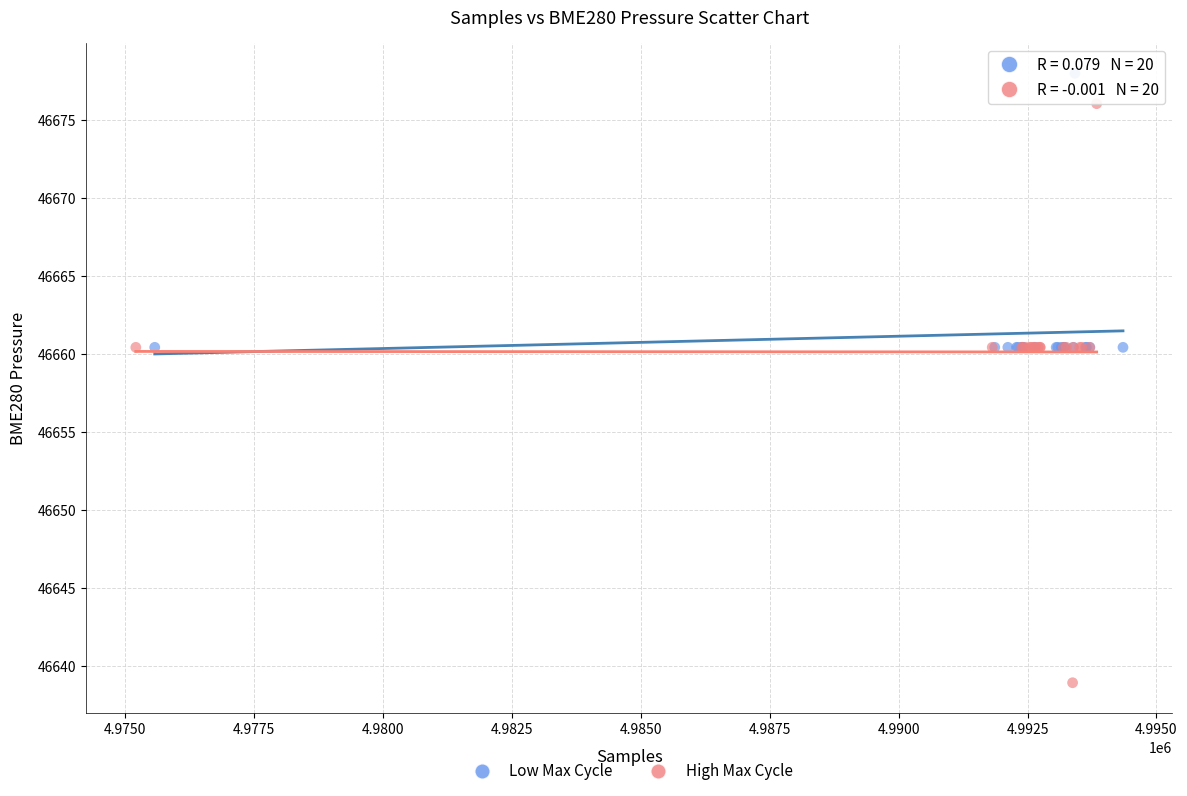

What are all the series names shown in the legend?

Low Max Cycle, High Max Cycle